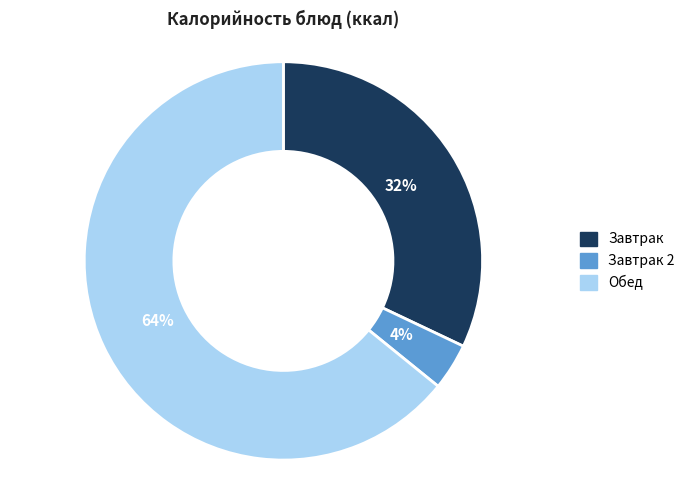

Is there any slice that represents more than half of the pie?

Yes